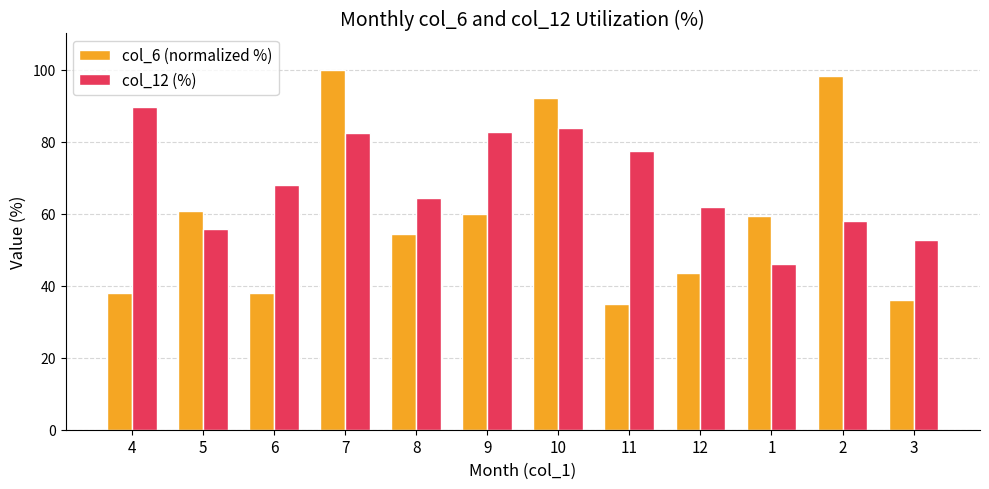

At how many categories does at least one series exceed 57?

11